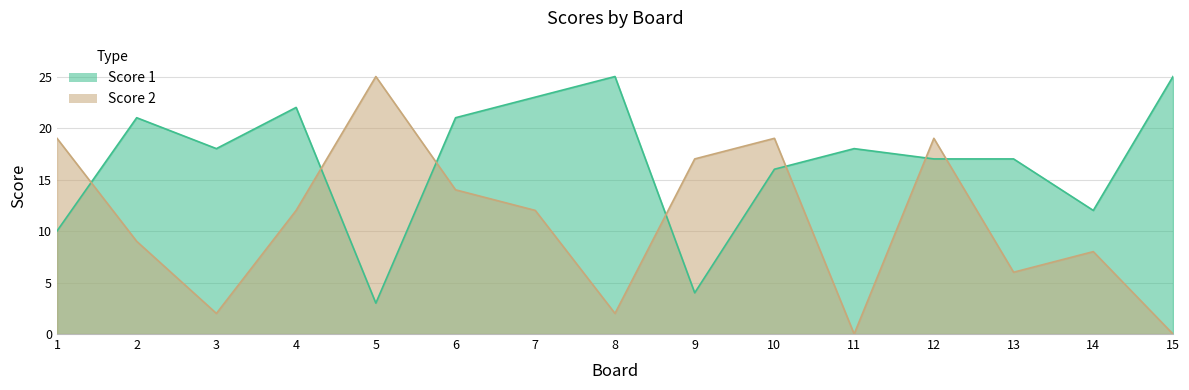

How many data points in Score 2 are above 12?

6